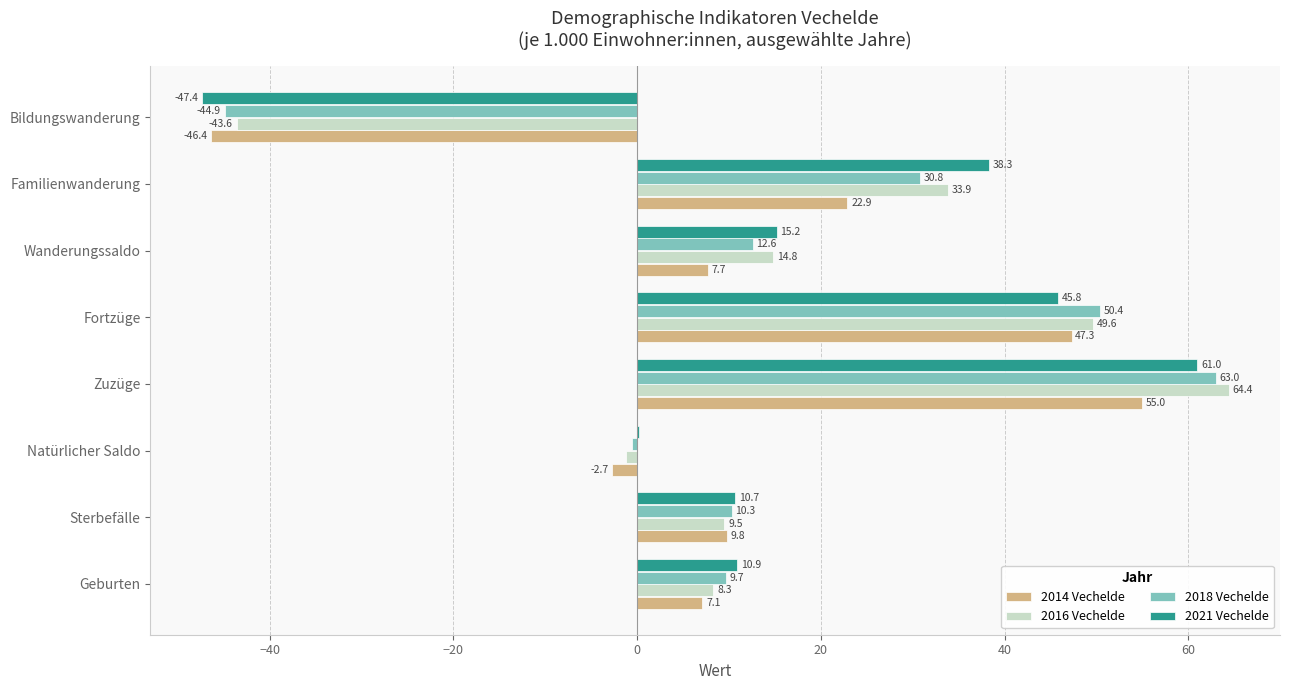

At which label is 2014 Vechelde closest to 4?

Geburten